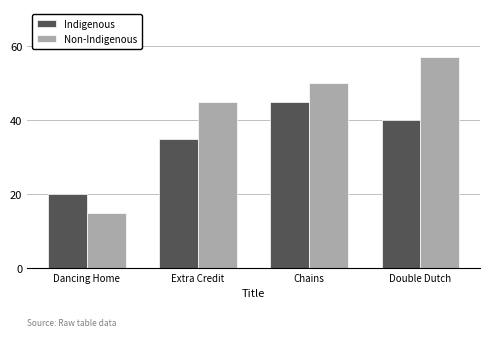

How many Non-Indigenous values are between 45 and 57?

3